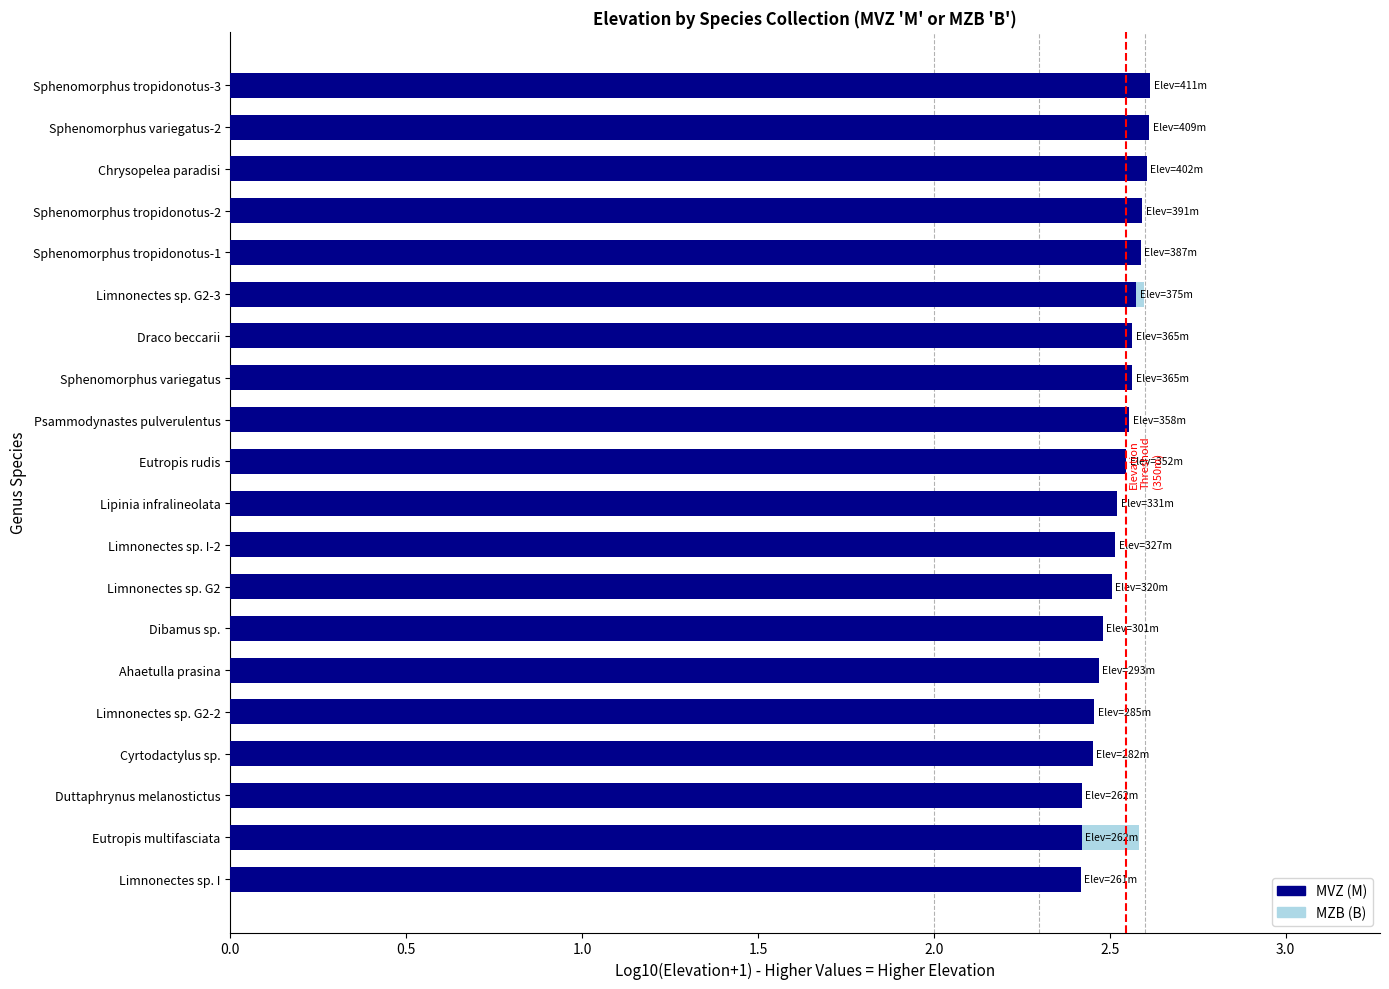

What is the maximum value shown in the chart?

2.6